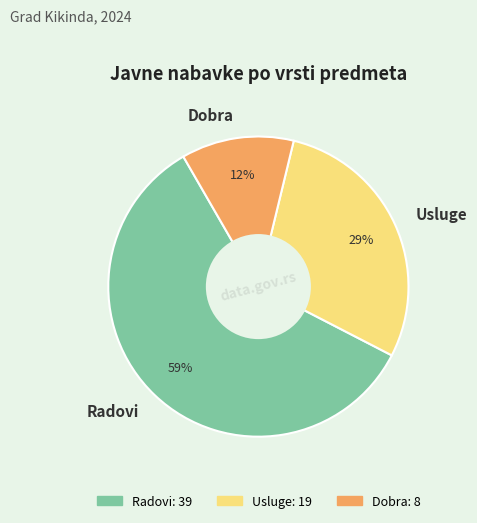

Count the number of slices in the pie.

3